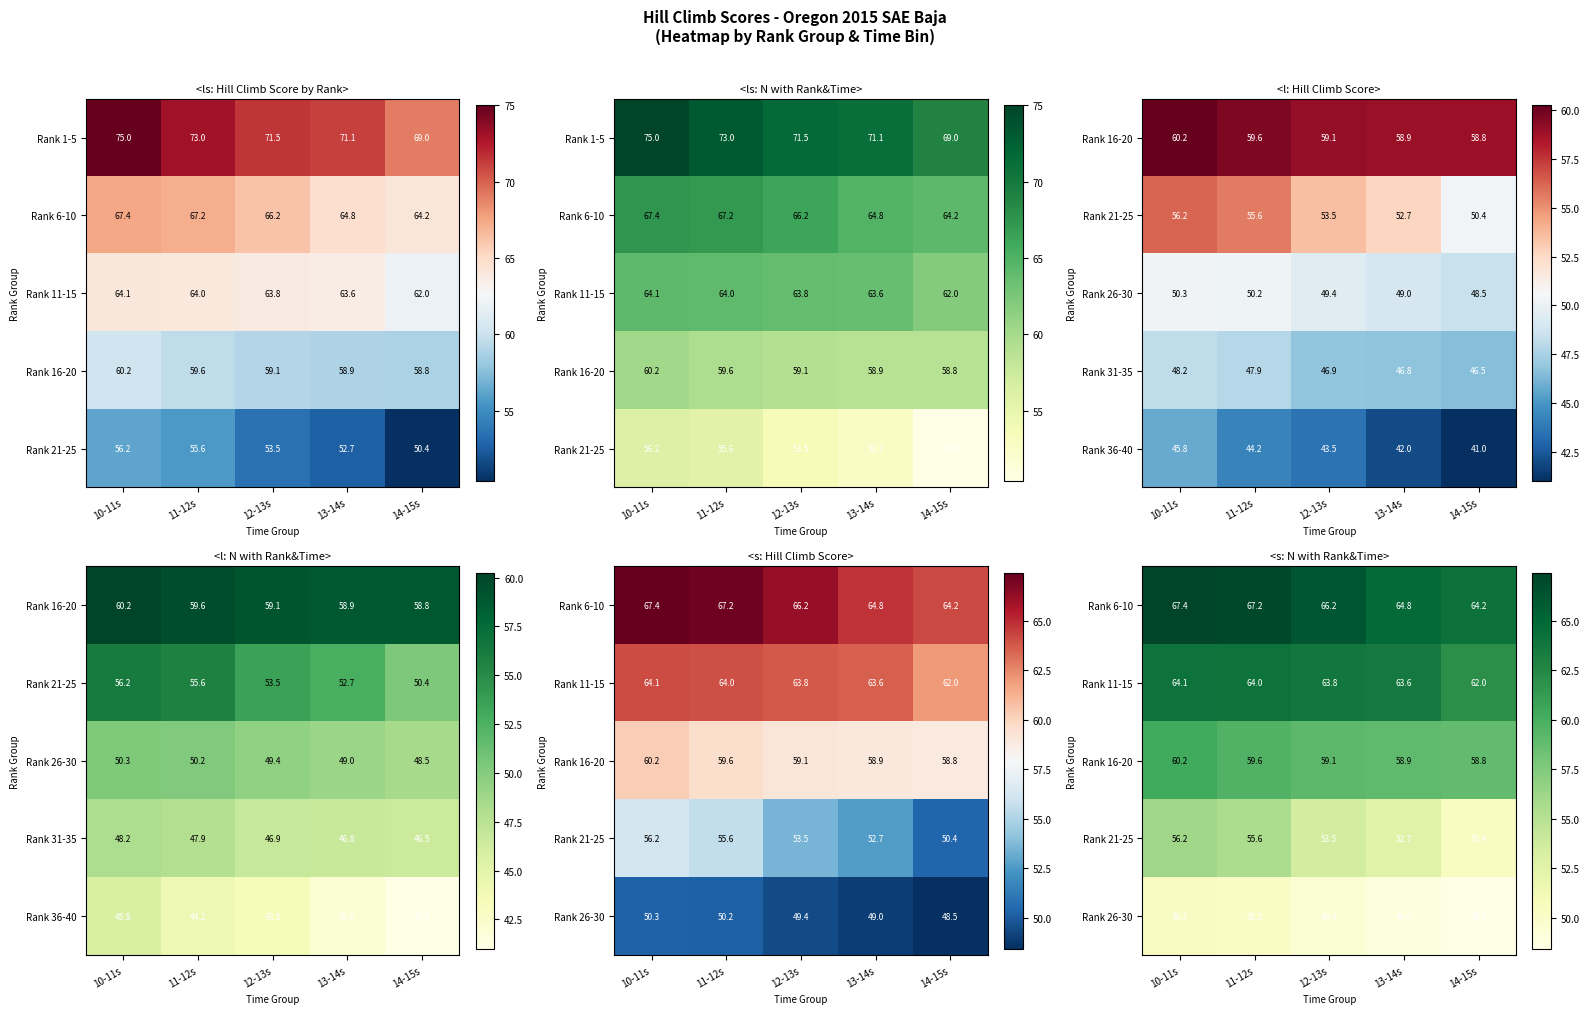

At which label is Rank 21-25 closest to 53?

13-14s